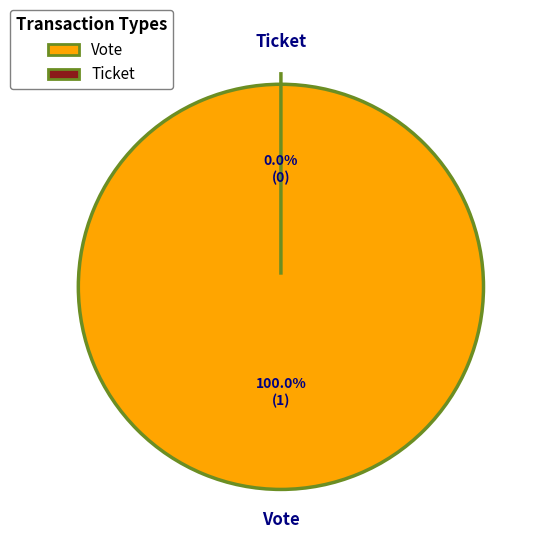

The Vote slice represents 91% of the pie. True or false?

False